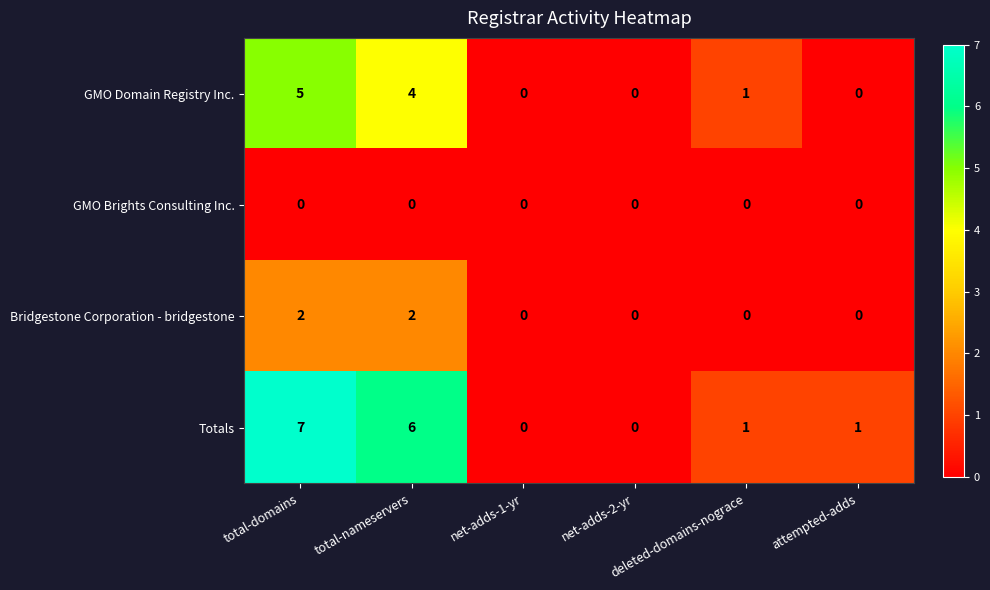

Which series has the largest range (max minus min)?

Totals